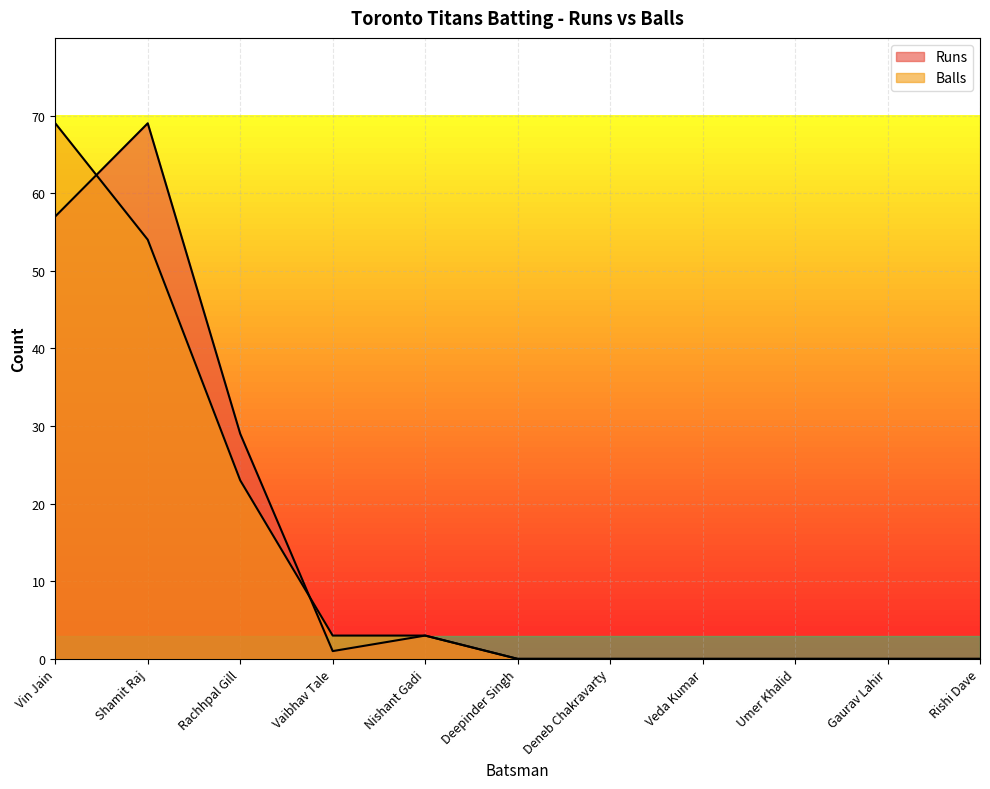

What is the label of the 4th point from the left?

Vaibhav Tale